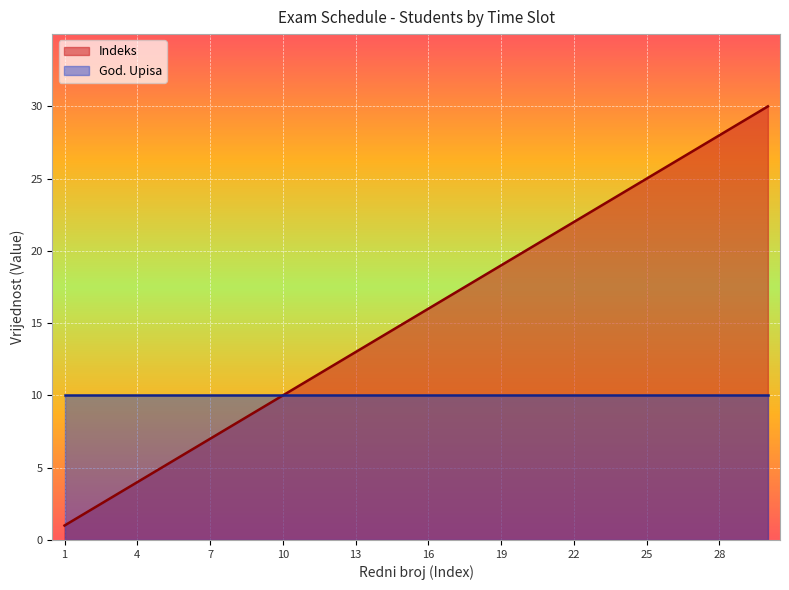

What is the smallest value displayed?

1